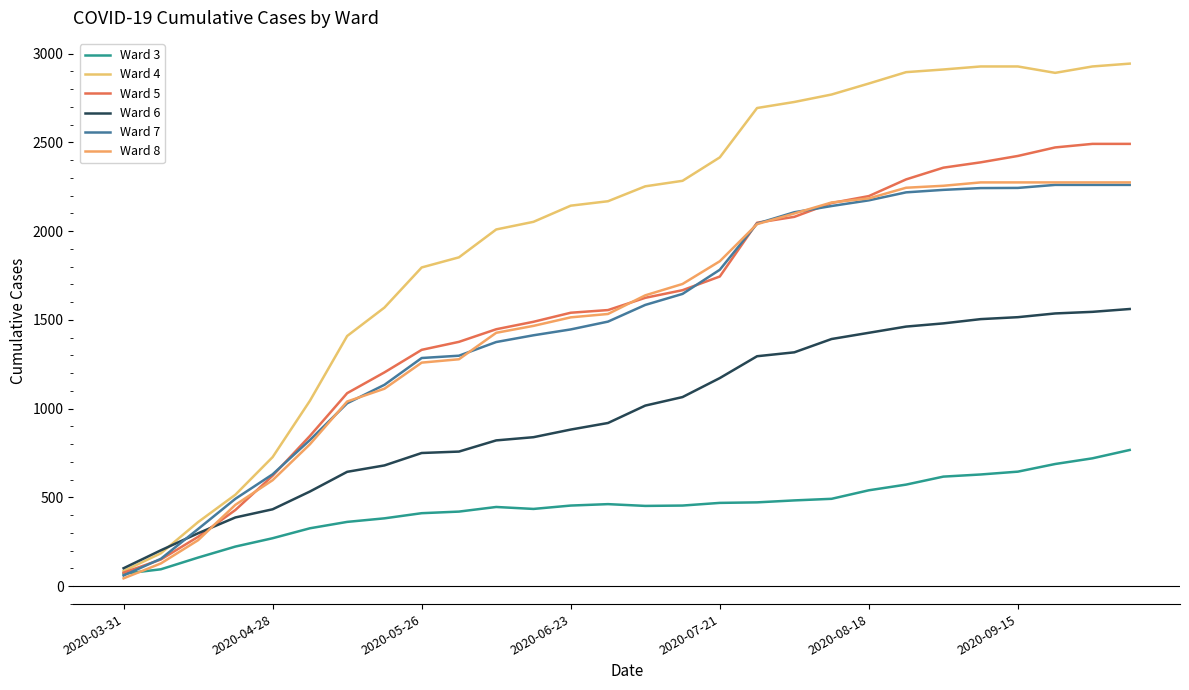

Between which two adjacent categories do Ward 5 and Ward 7 first intersect?

2020-03-31 and 2020-04-28